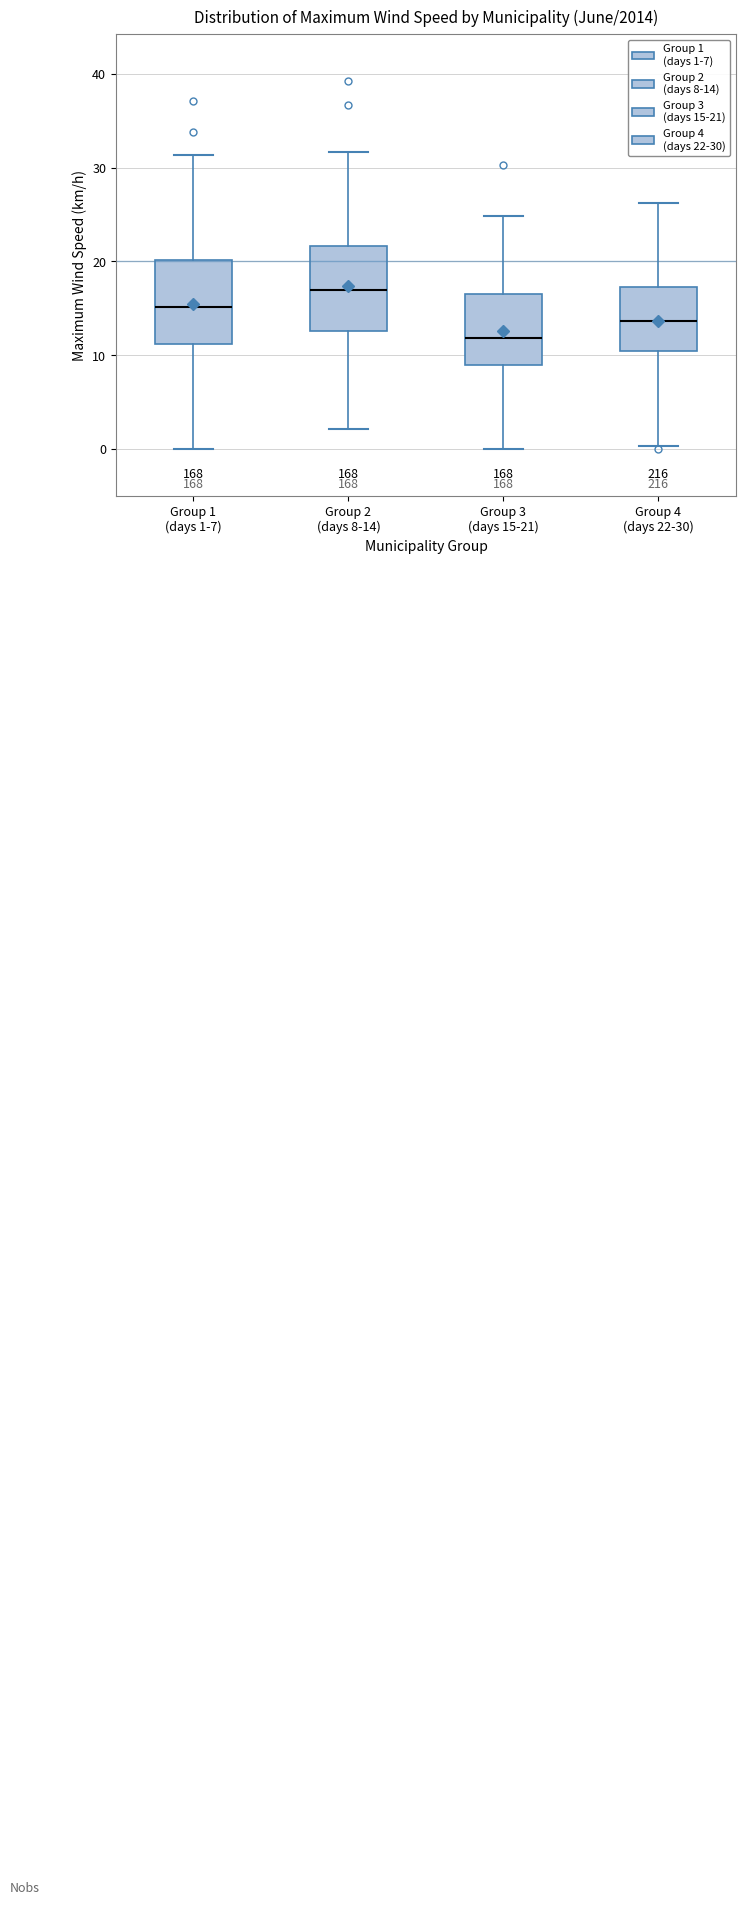

Reading left to right, transcribe this box plot: for each box, give where its median line is, the range the box spans, and where its two whiskers end, as read against the y-axis. The values are not printed on the chart, so give them approximately, as read against the axis.

Group 1 (days 1-7): median 15, box 11 to 20, whiskers 0 to 31
Group 2 (days 8-14): median 17, box 13 to 22, whiskers 2 to 32
Group 3 (days 15-21): median 12, box 9 to 17, whiskers 0 to 25
Group 4 (days 22-30): median 14, box 10 to 17, whiskers 0 to 26